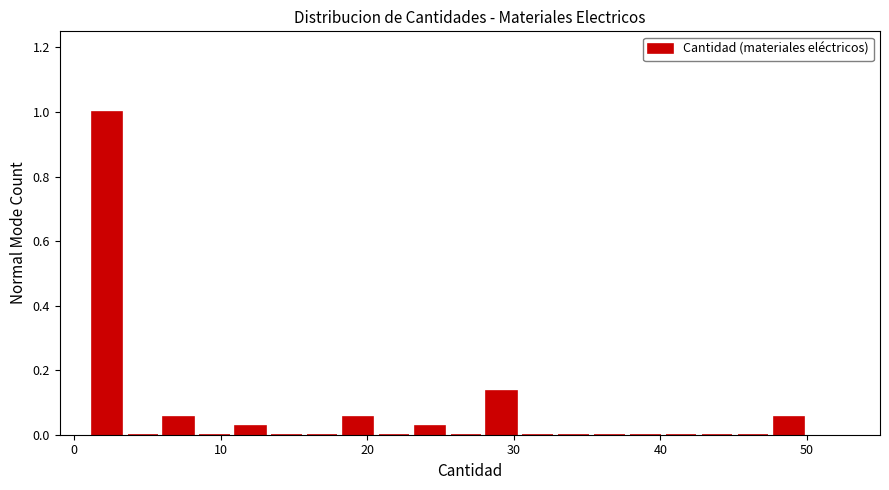

Read against the x-axis, roughly where is the centre of the tallest bar?

2